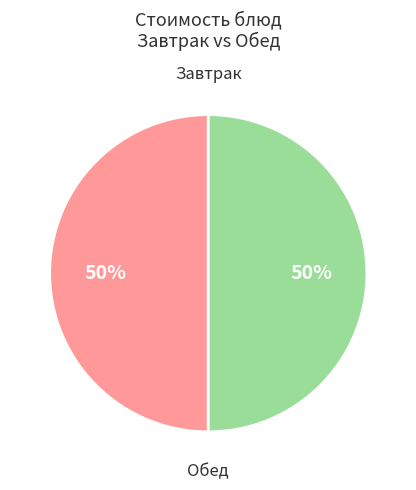

To the nearest percent, what is the average slice percentage?

50%